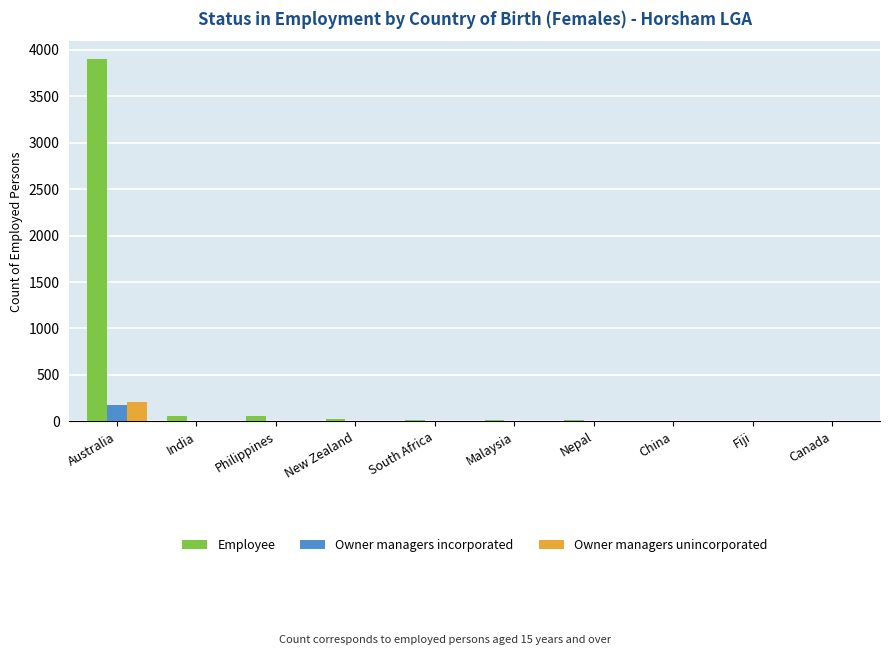

The value of Owner managers incorporated at Nepal is 0. True or false?

True